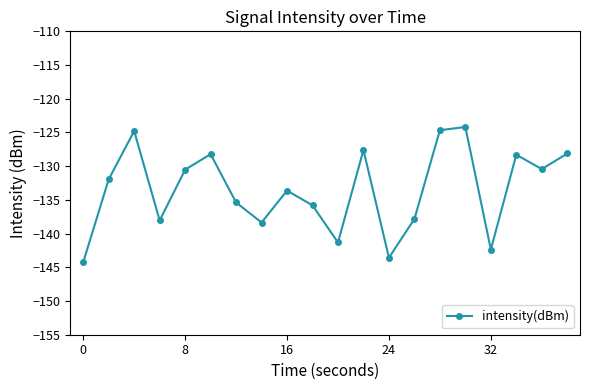

What is the sum of all values?

-2669.3